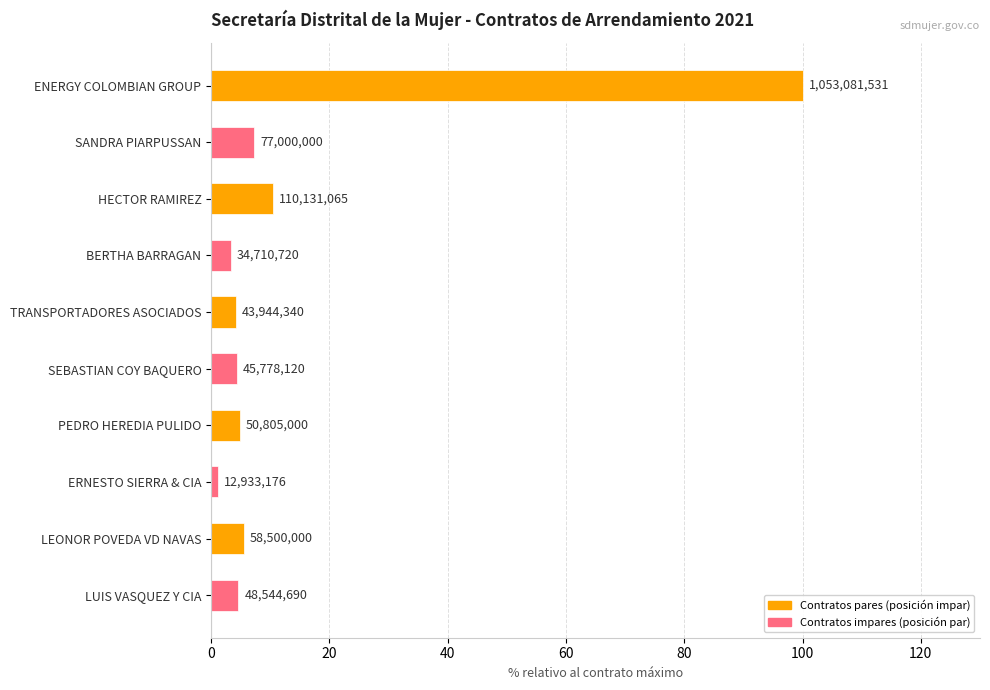

How many bars are there in total?

10